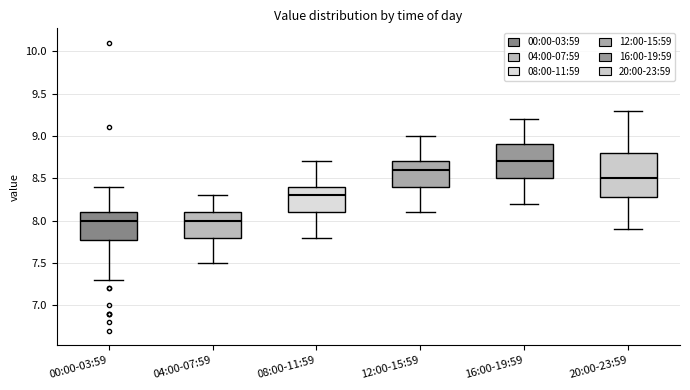

Which box is the tallest, from its lower edge to its upper edge?

20:00-23:59